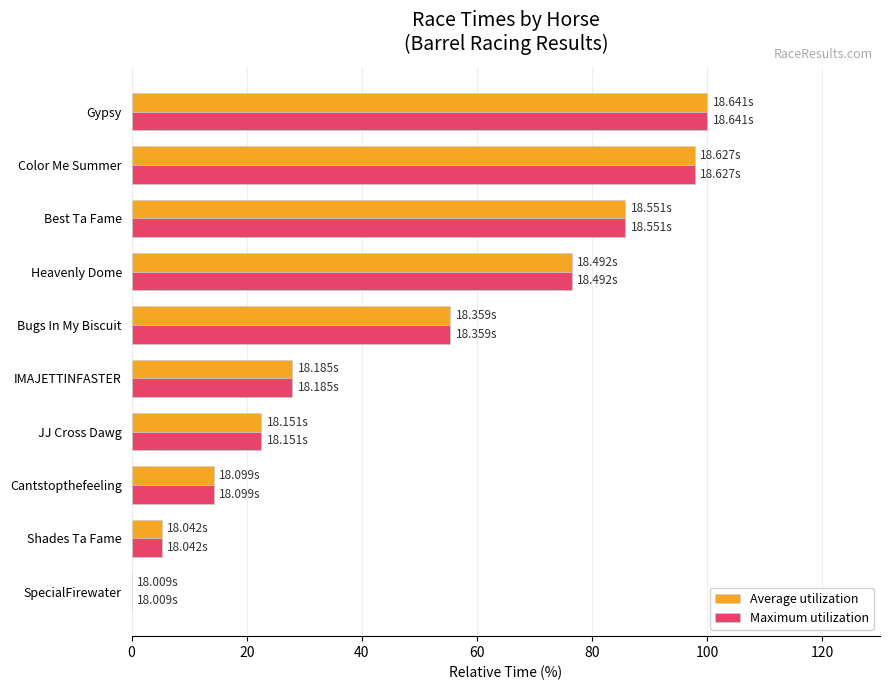

How many data points does each series have?

10